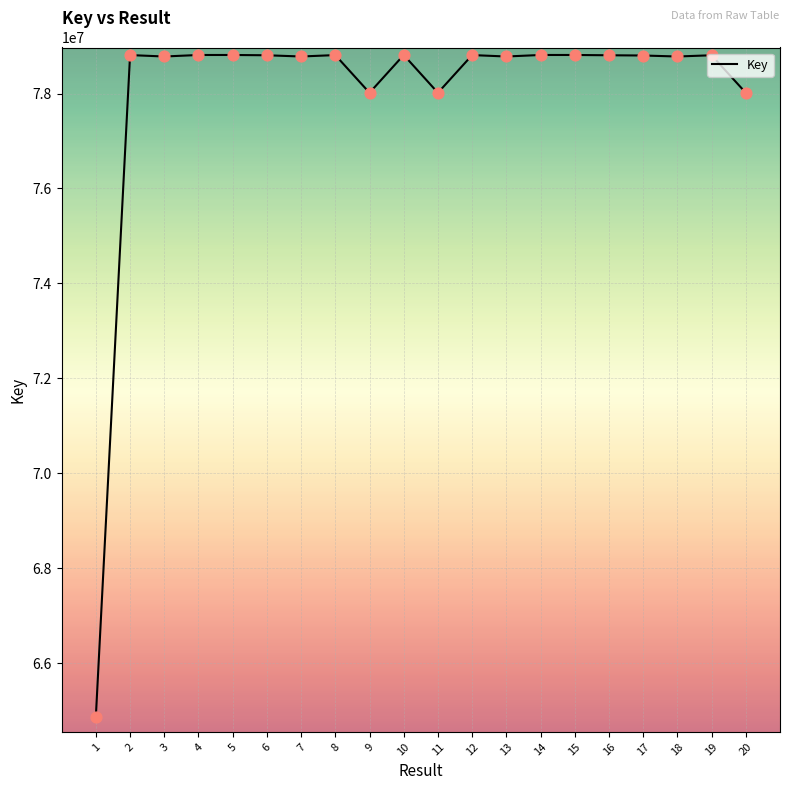

Approximately how many times larger is the value at 8 compared to 1?

1.2